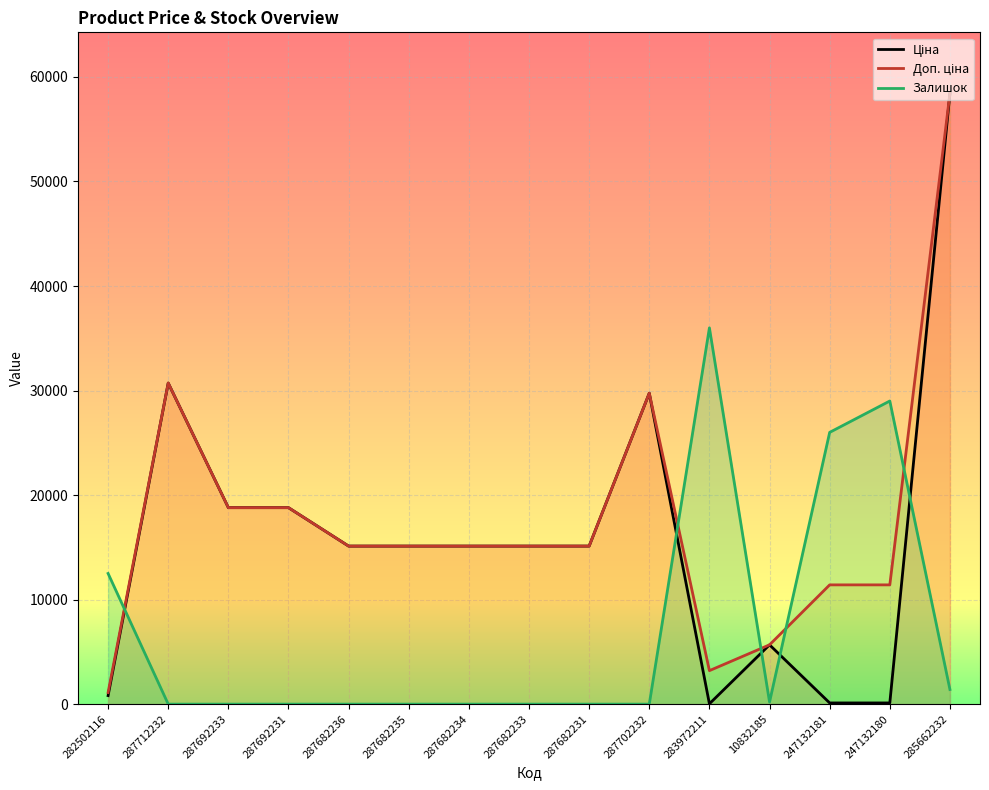

At 287682235, list the series in order from smallest to largest.

Залишок, Ціна, Доп. ціна